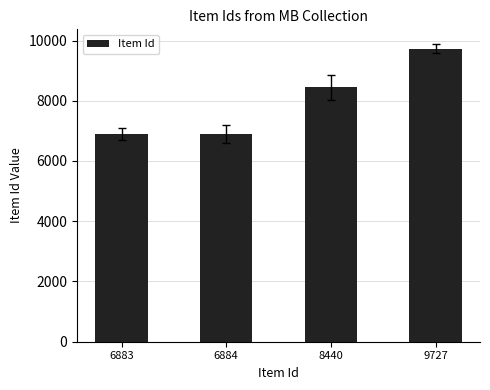

True or false: the data shows 1528 at 6884.

False